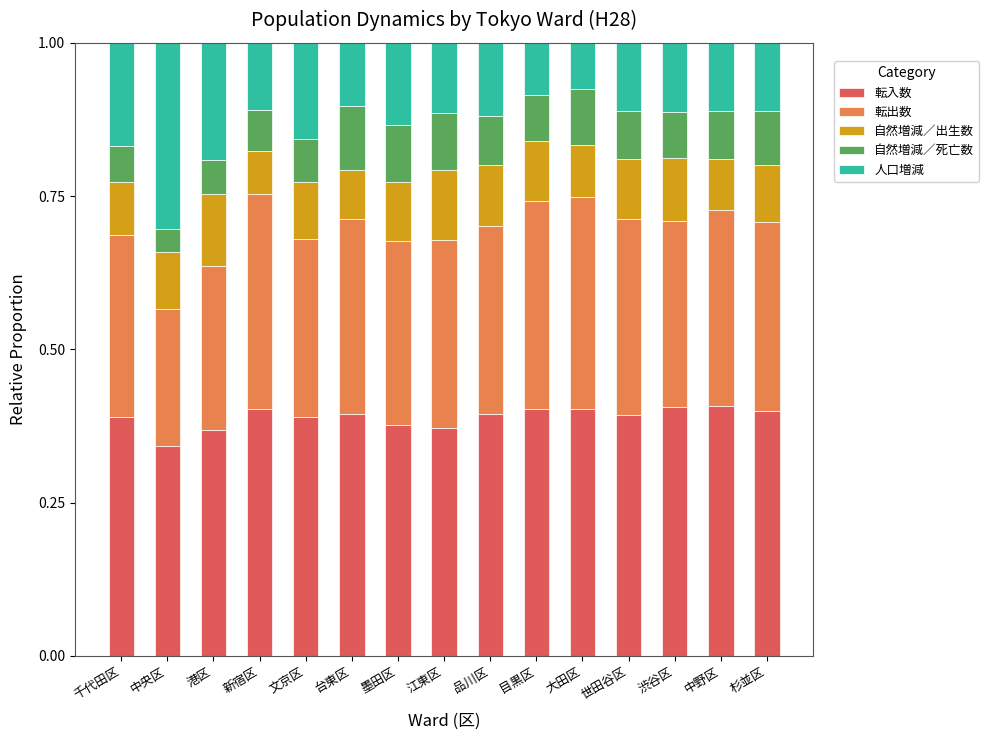

What is the sum of all 転入数 values?

5.8